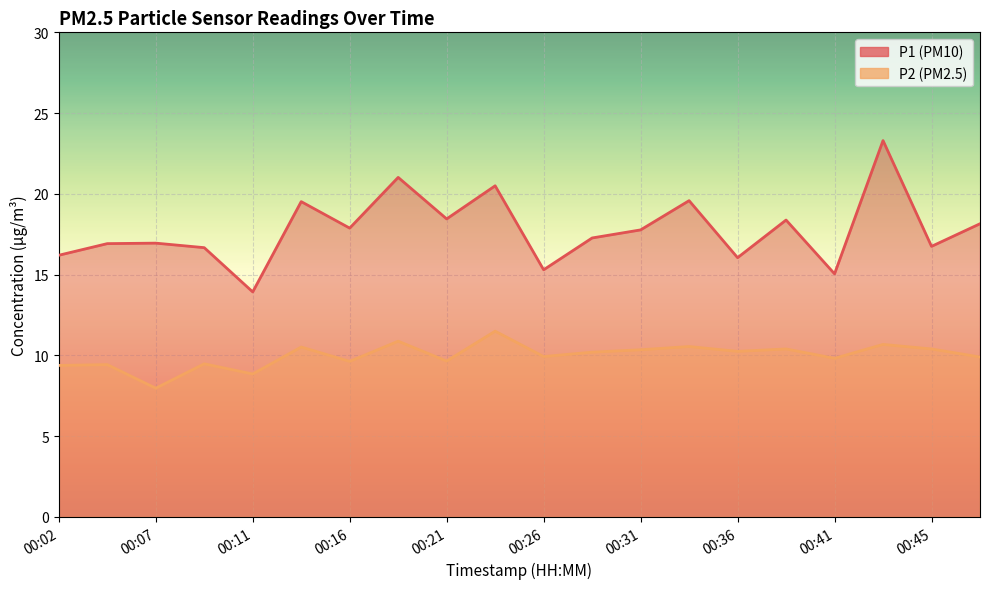

The value of P1 at 00:48 is 18.1. True or false?

True